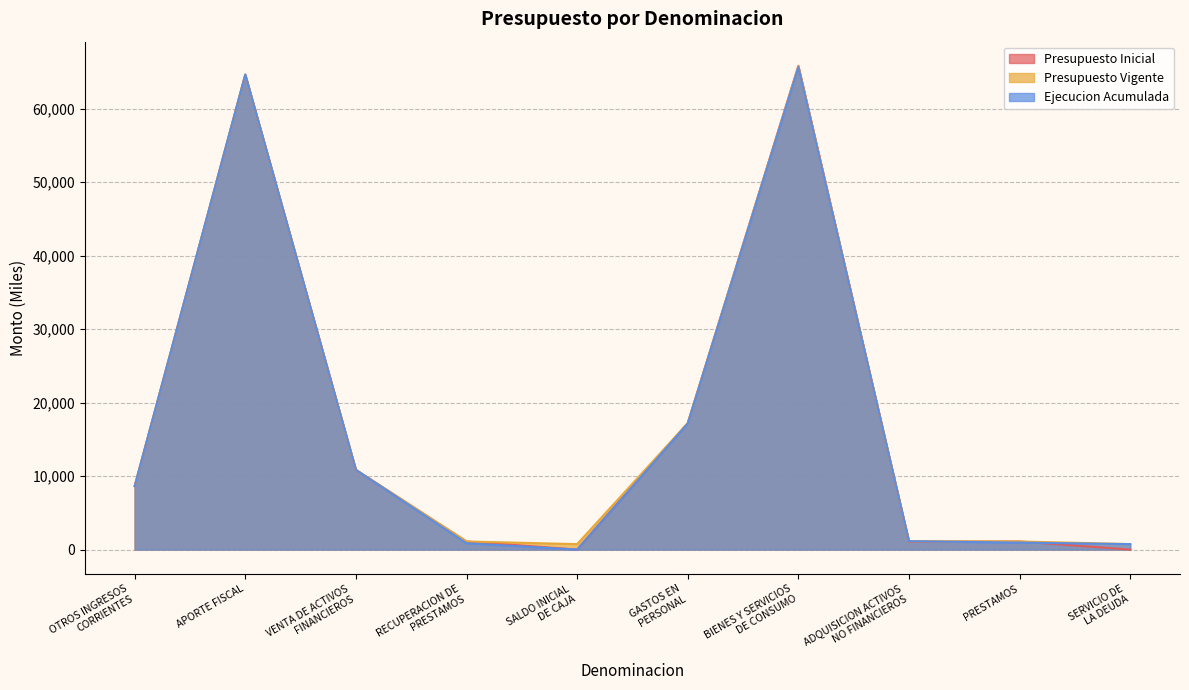

The Ejecucion Acumulada series shows 0 at SALDO INICIAL
DE CAJA. True or false?

True